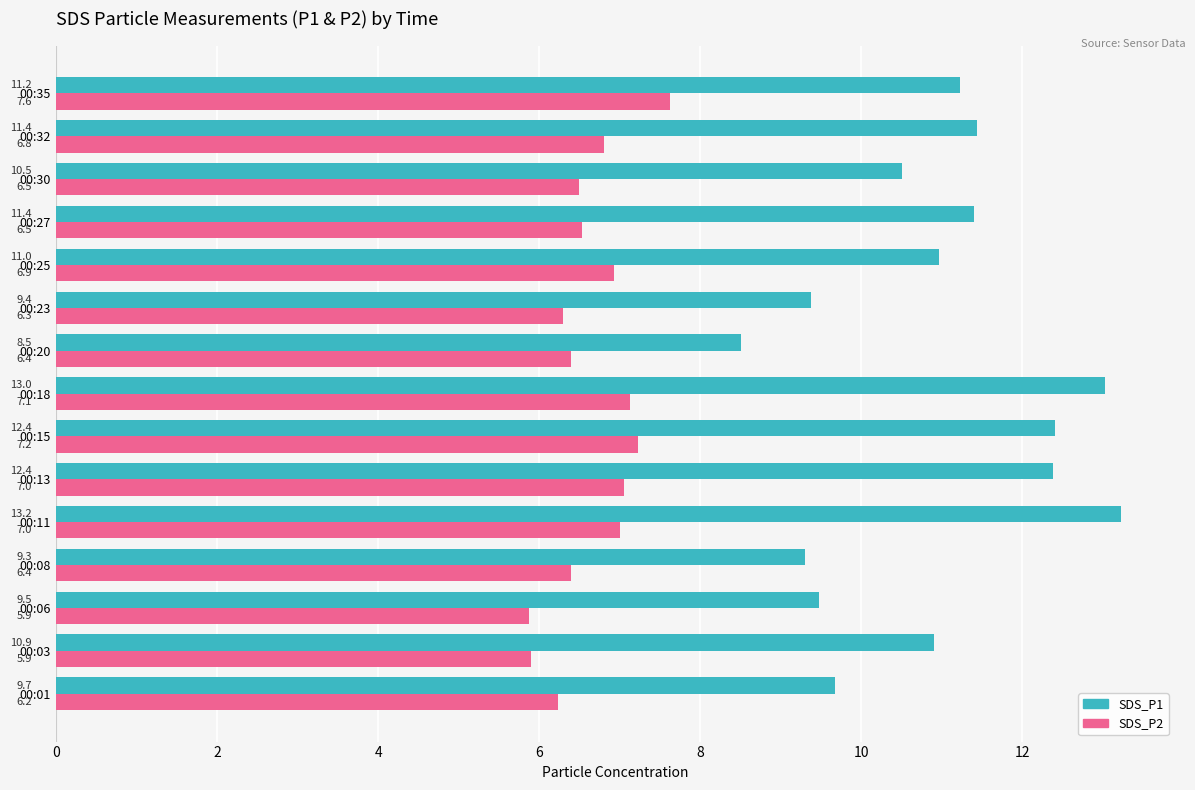

What is the spread (max minus min) of values at 00:23?

3.1